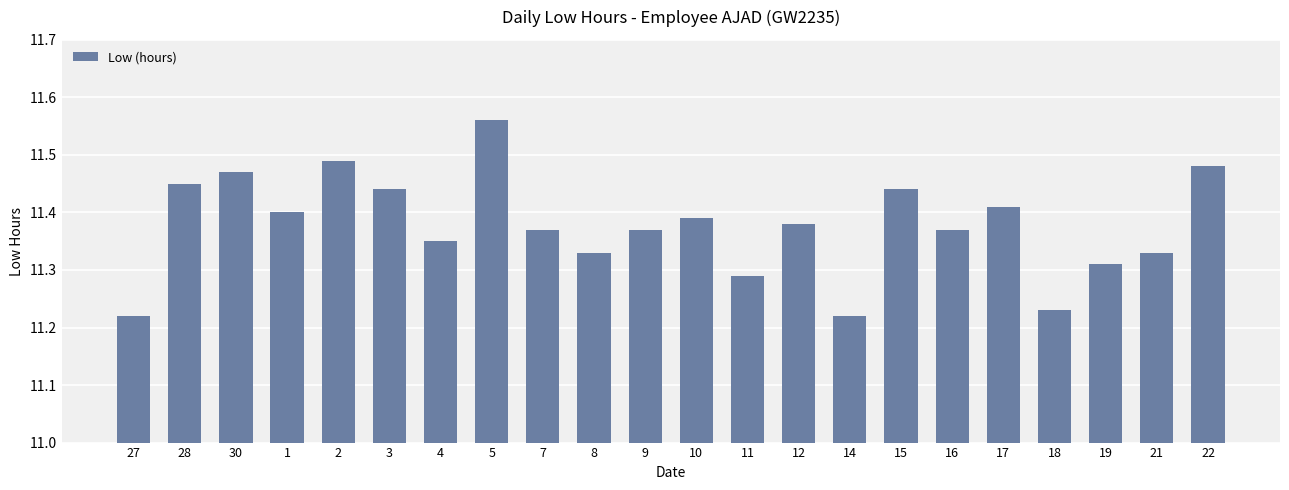

What is the label of the 17th bar from the right?

3